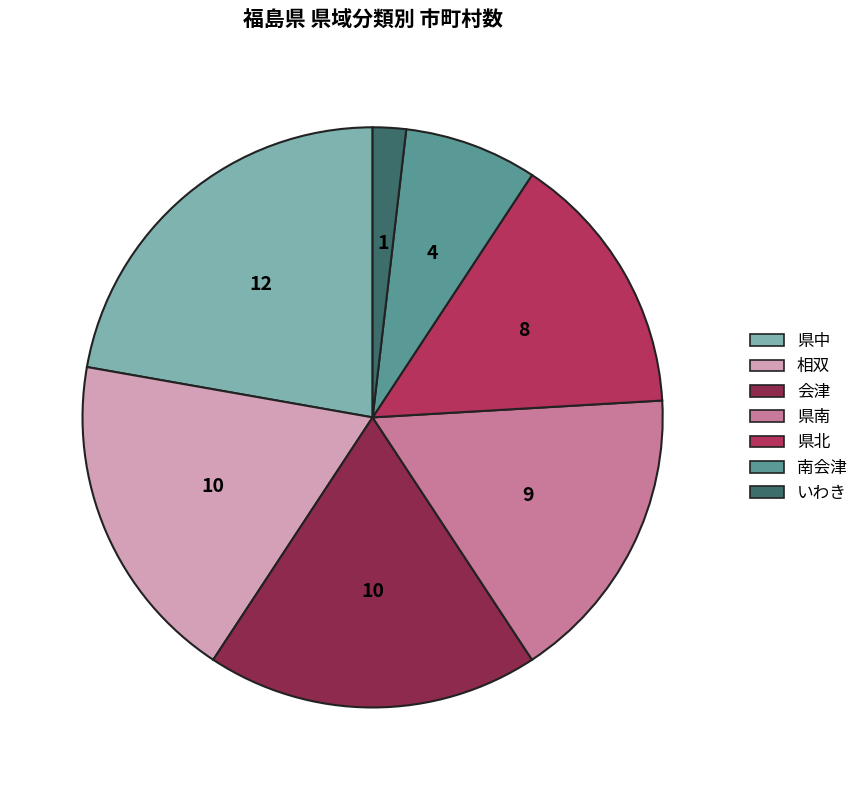

Is there any slice that represents more than half of the pie?

No